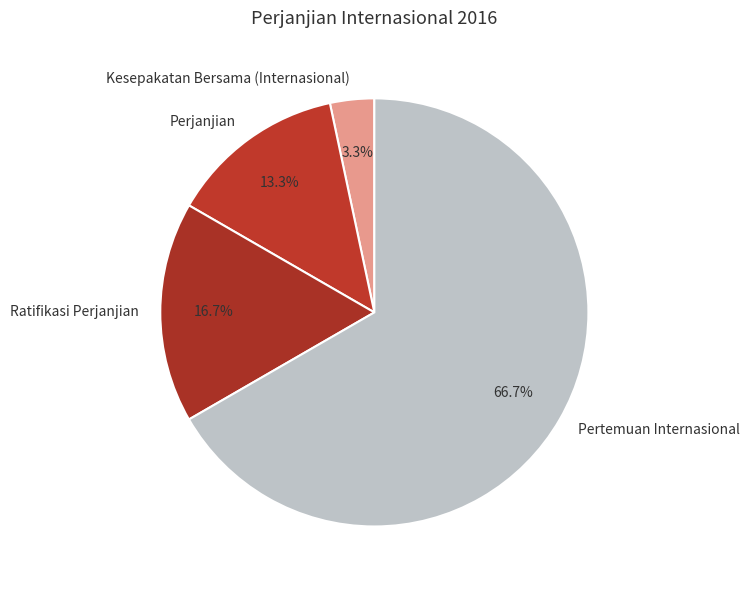

To the nearest percent, what percentage of the pie is Perjanjian?

13%